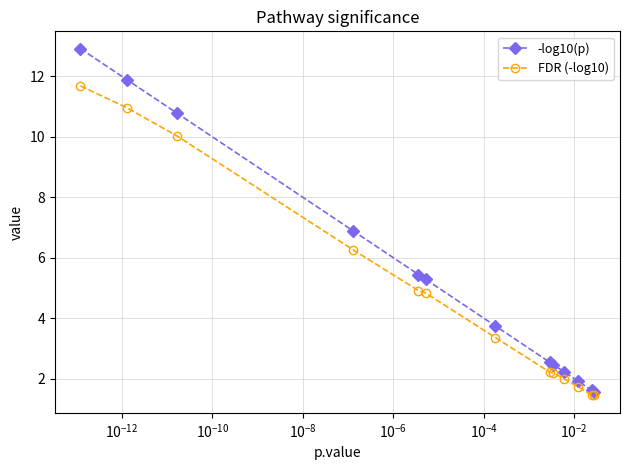

At how many categories does at least one series exceed 3?

7